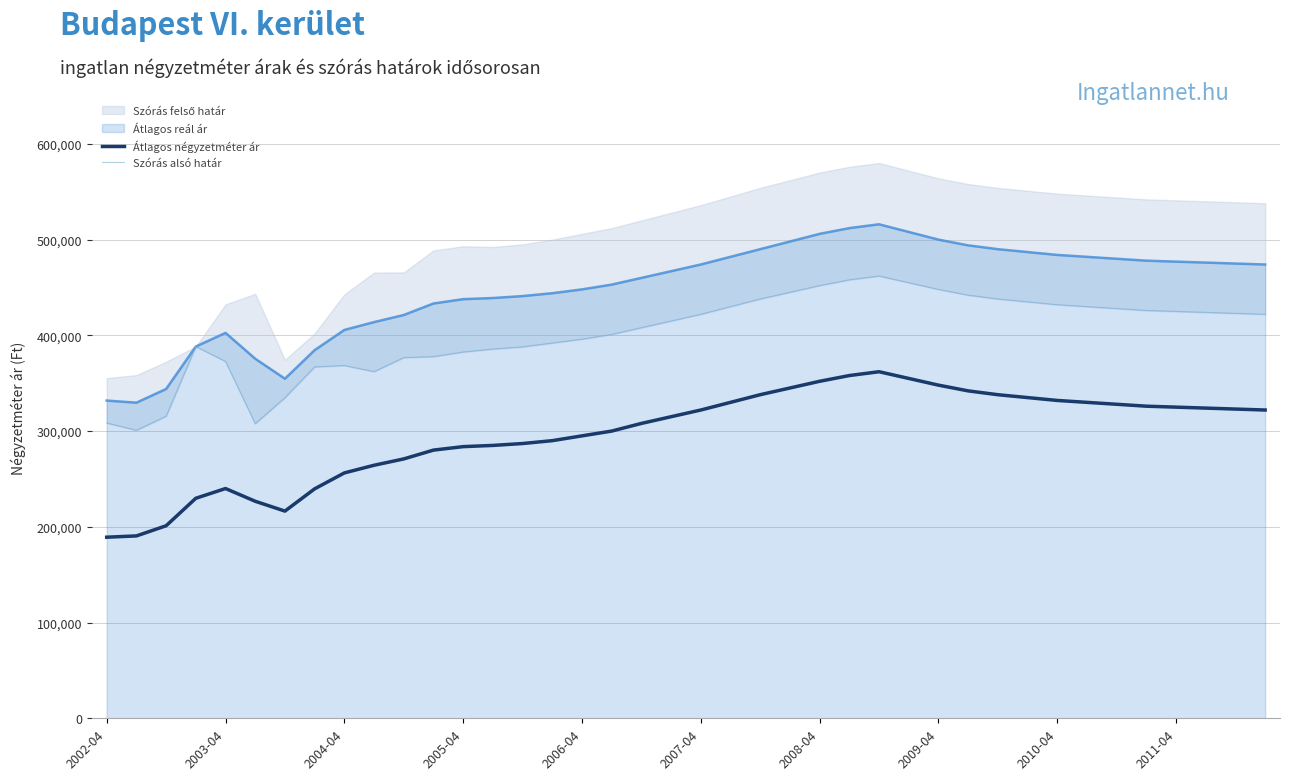

Which category has the lowest value in the Átlagos négyzetméter ár series?

2002-04